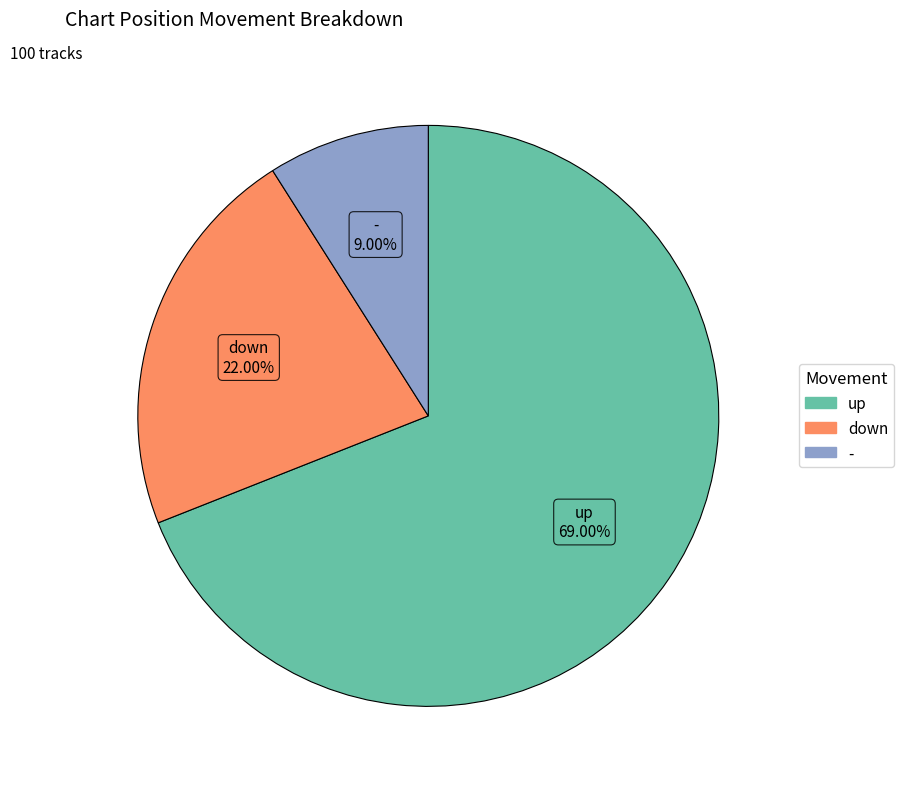

What percentage is the up slice, to the nearest percent?

69%